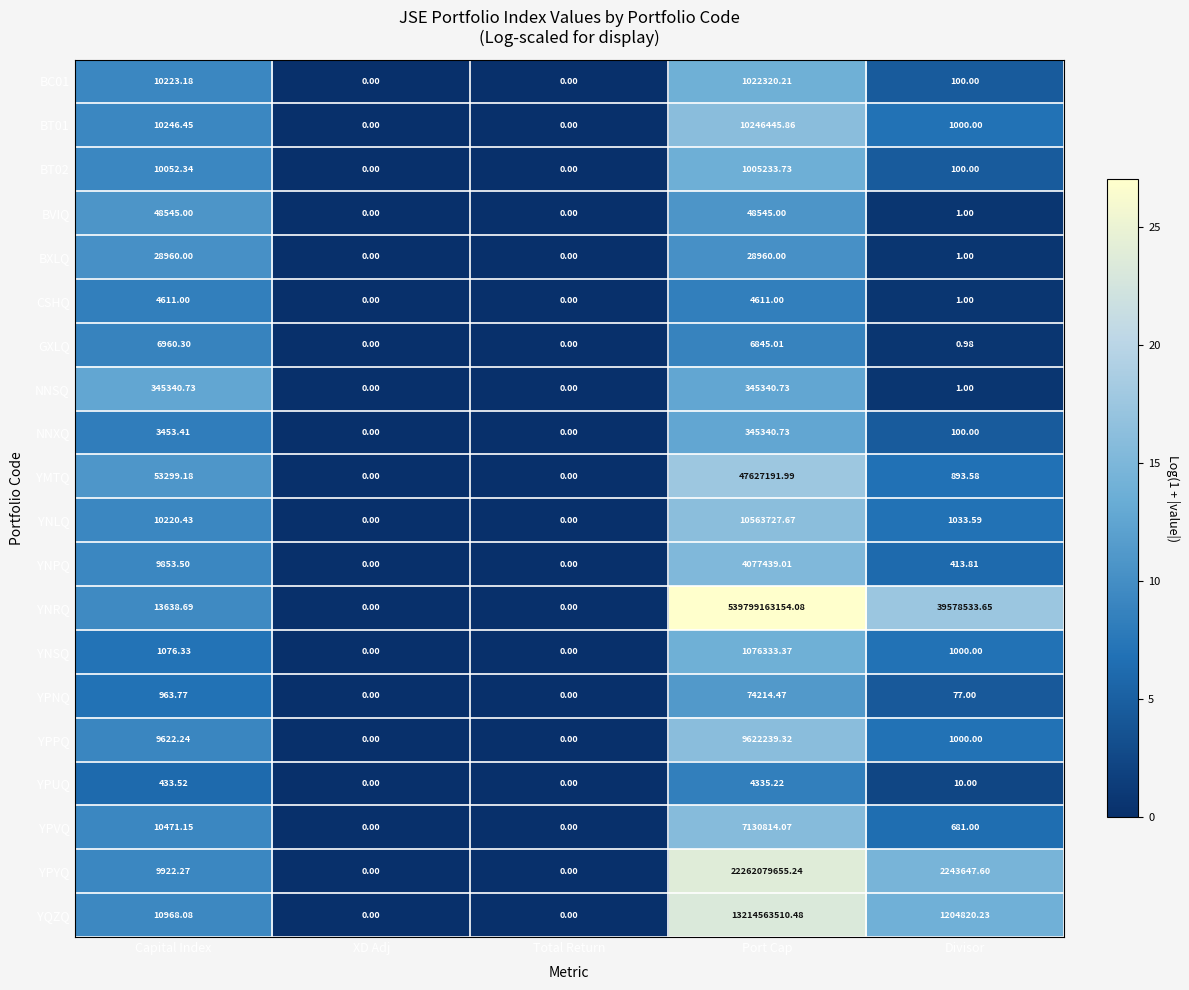

Which label corresponds to the largest value in the chart?

Port Cap